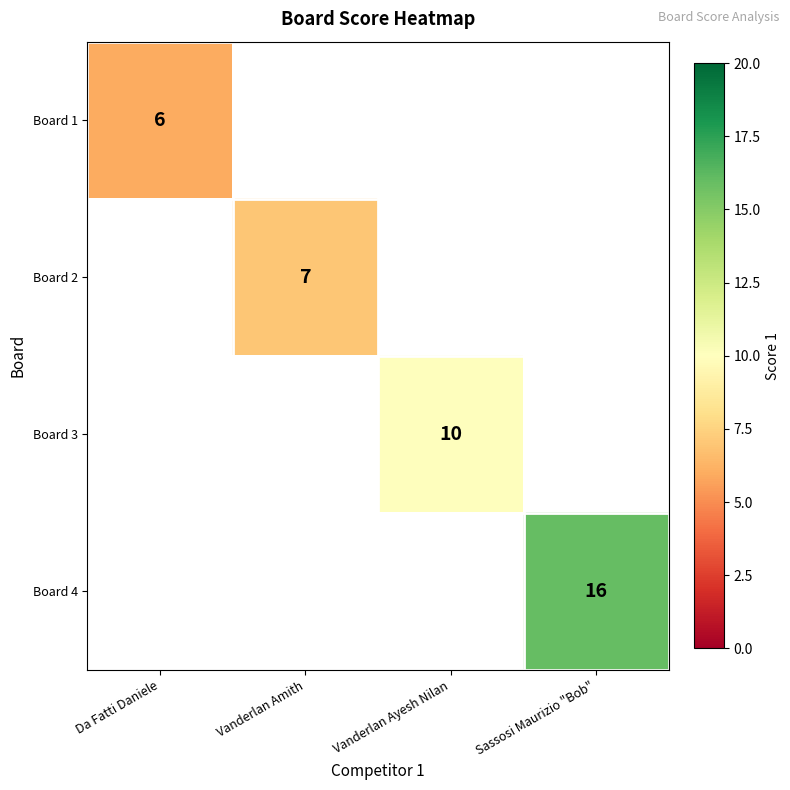

The value of Board 4 at Sassosi Maurizio "Bob" is 16. True or false?

True